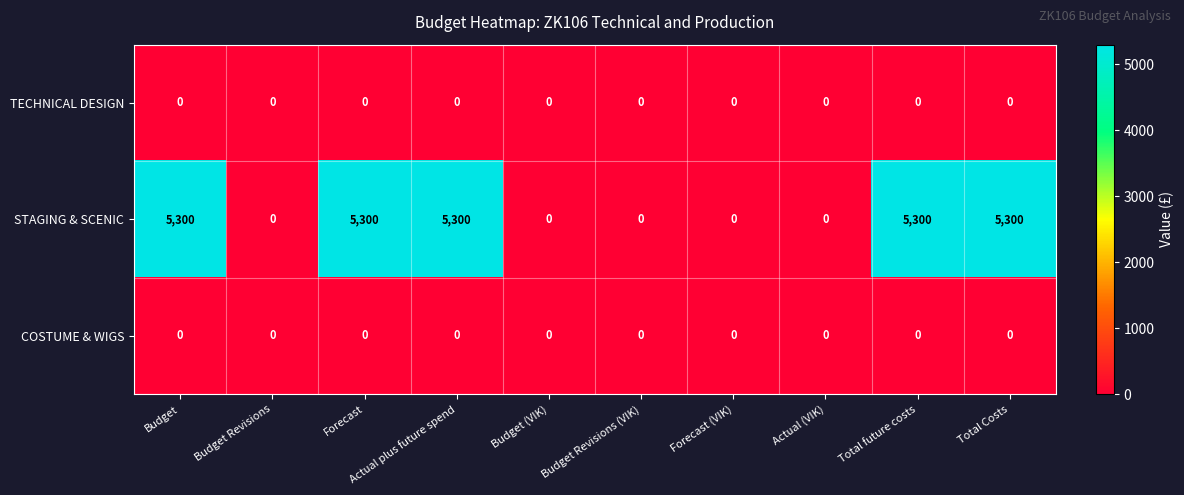

What is the maximum value shown in the chart?

5300